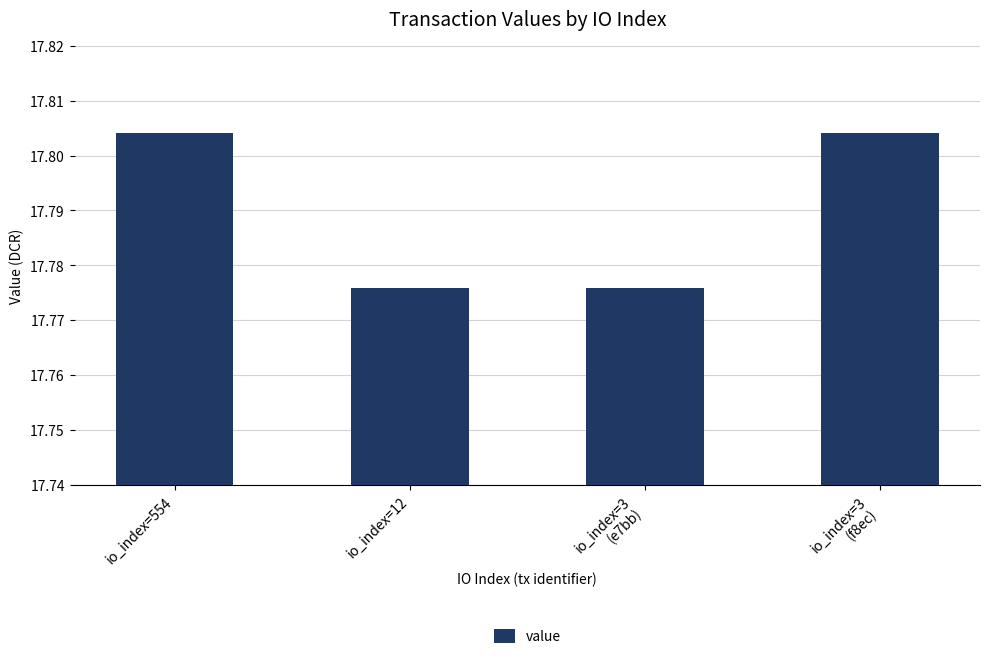

What is the sum of all values?

71.2